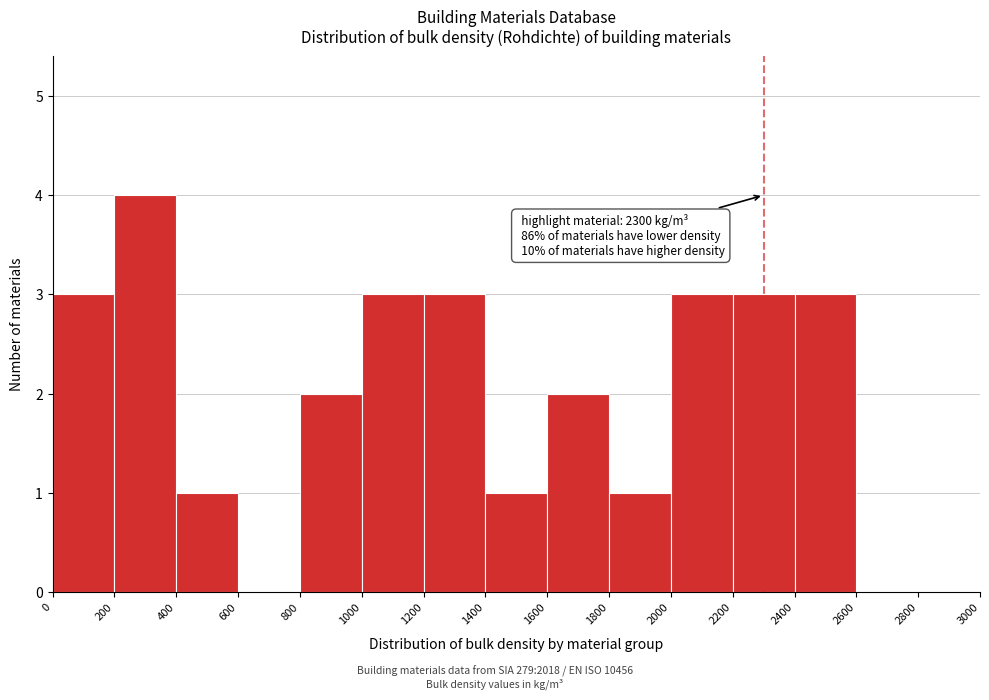

Which range on the x-axis has the tallest bar?

200 to 400